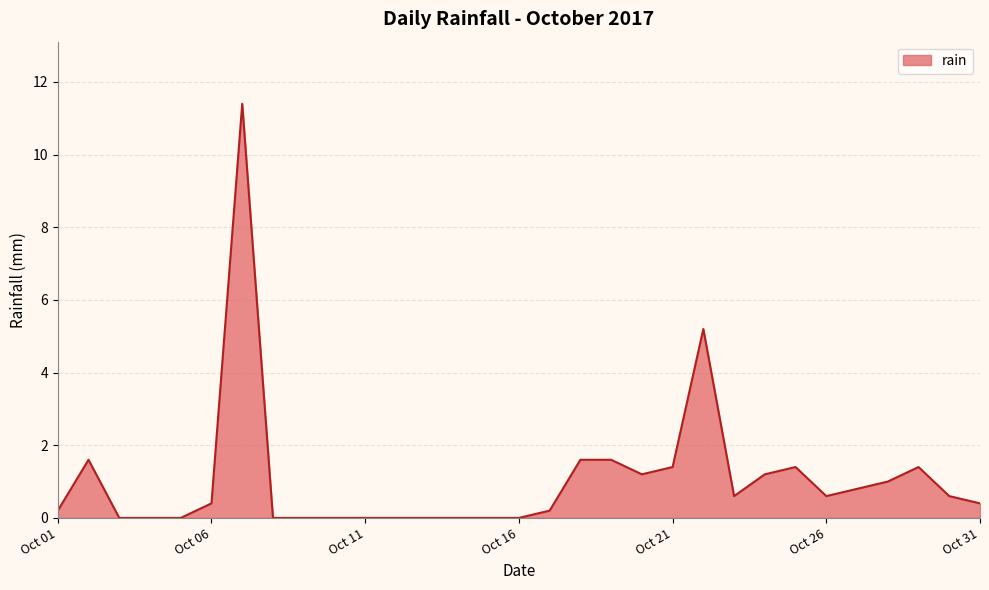

What is the greatest value displayed?

11.4